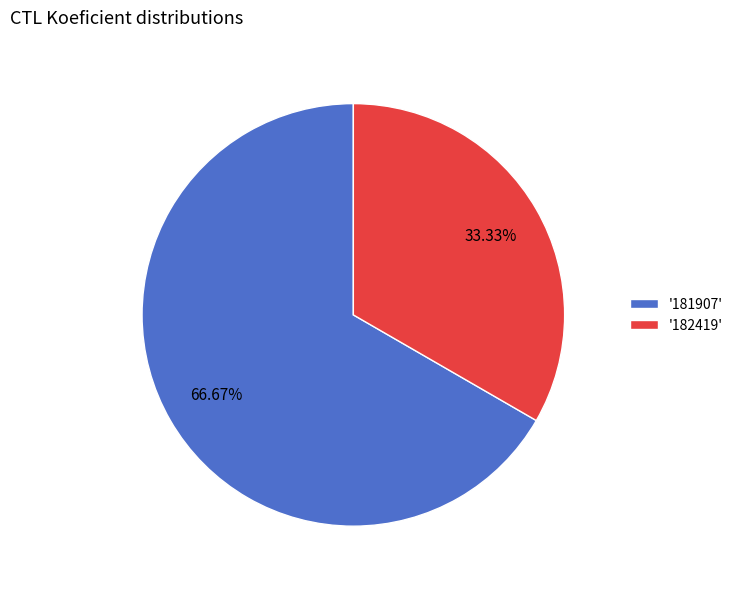

Which has a higher value, '182419' or '181907'?

'181907'